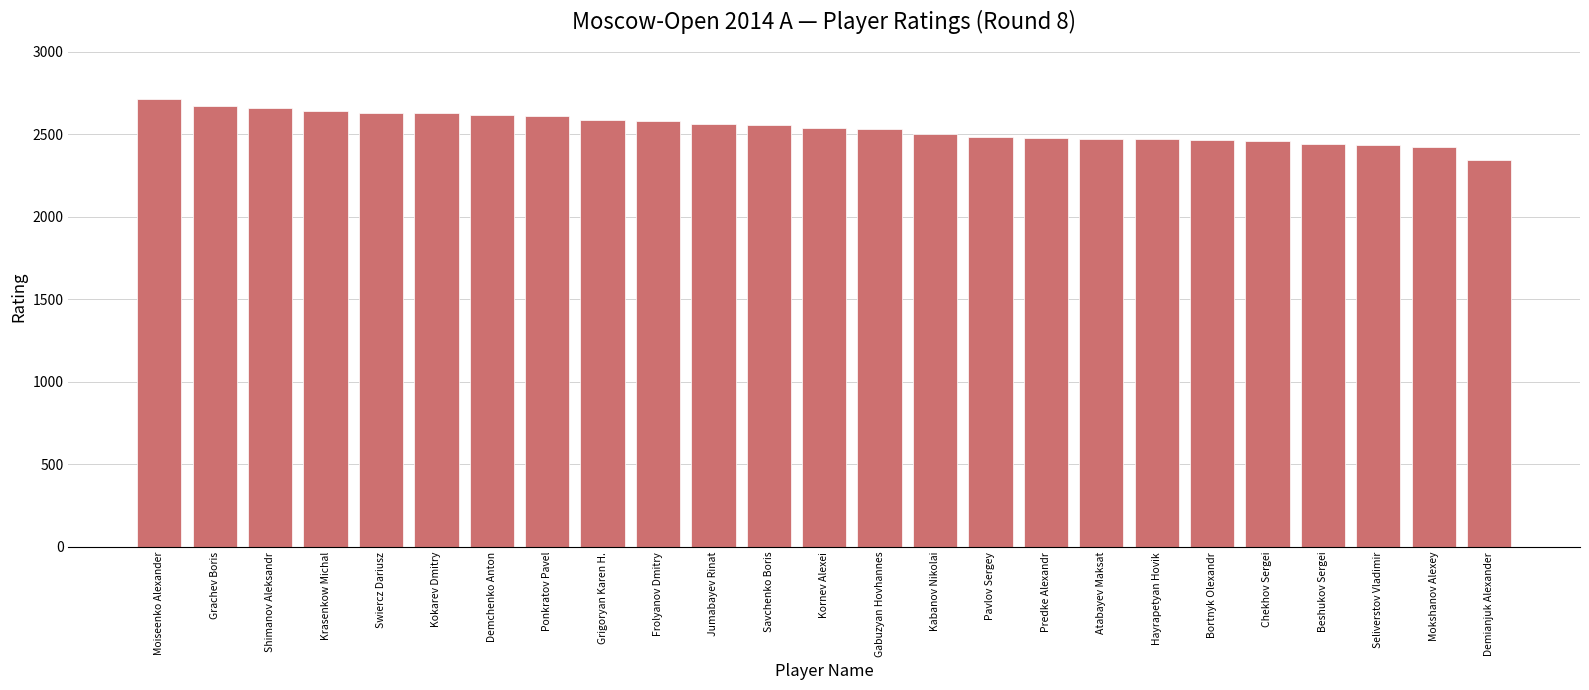

True or false: the data shows 524 at Kornev Alexei.

False